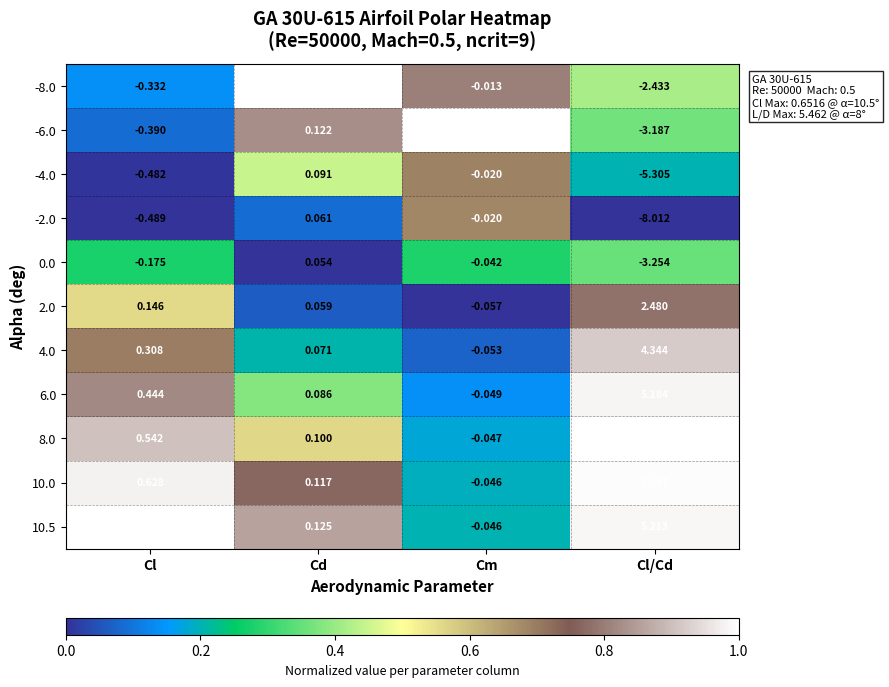

At which label does 10.5 first exceed 0?

Cl